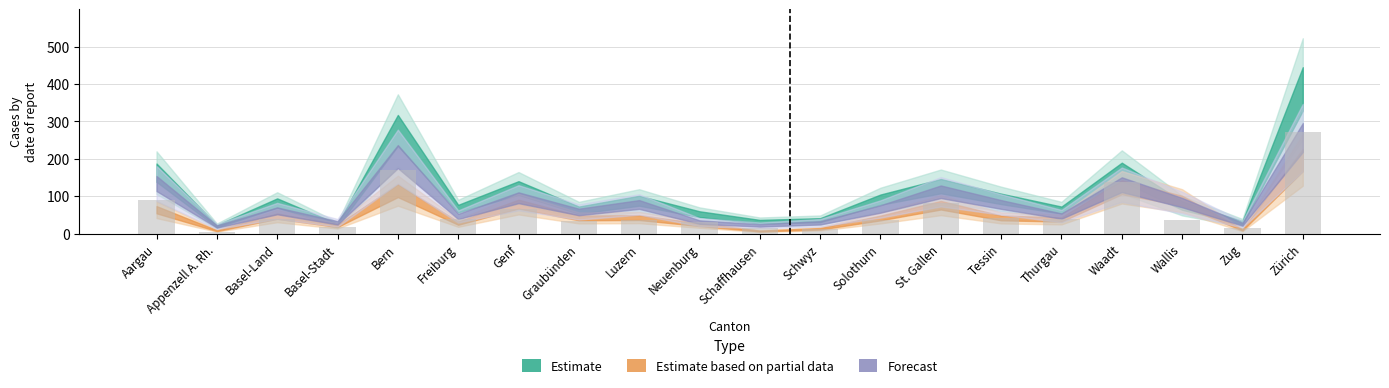

What is the difference between the values at Basel-Stadt and Graubünden?

16